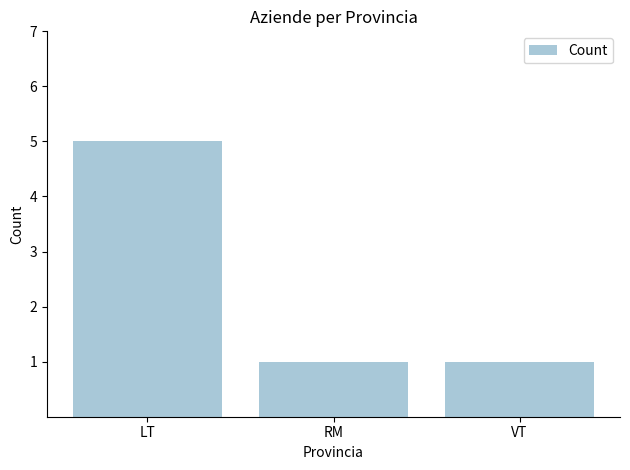

Approximately how many times larger is the value at LT compared to RM?

5.0